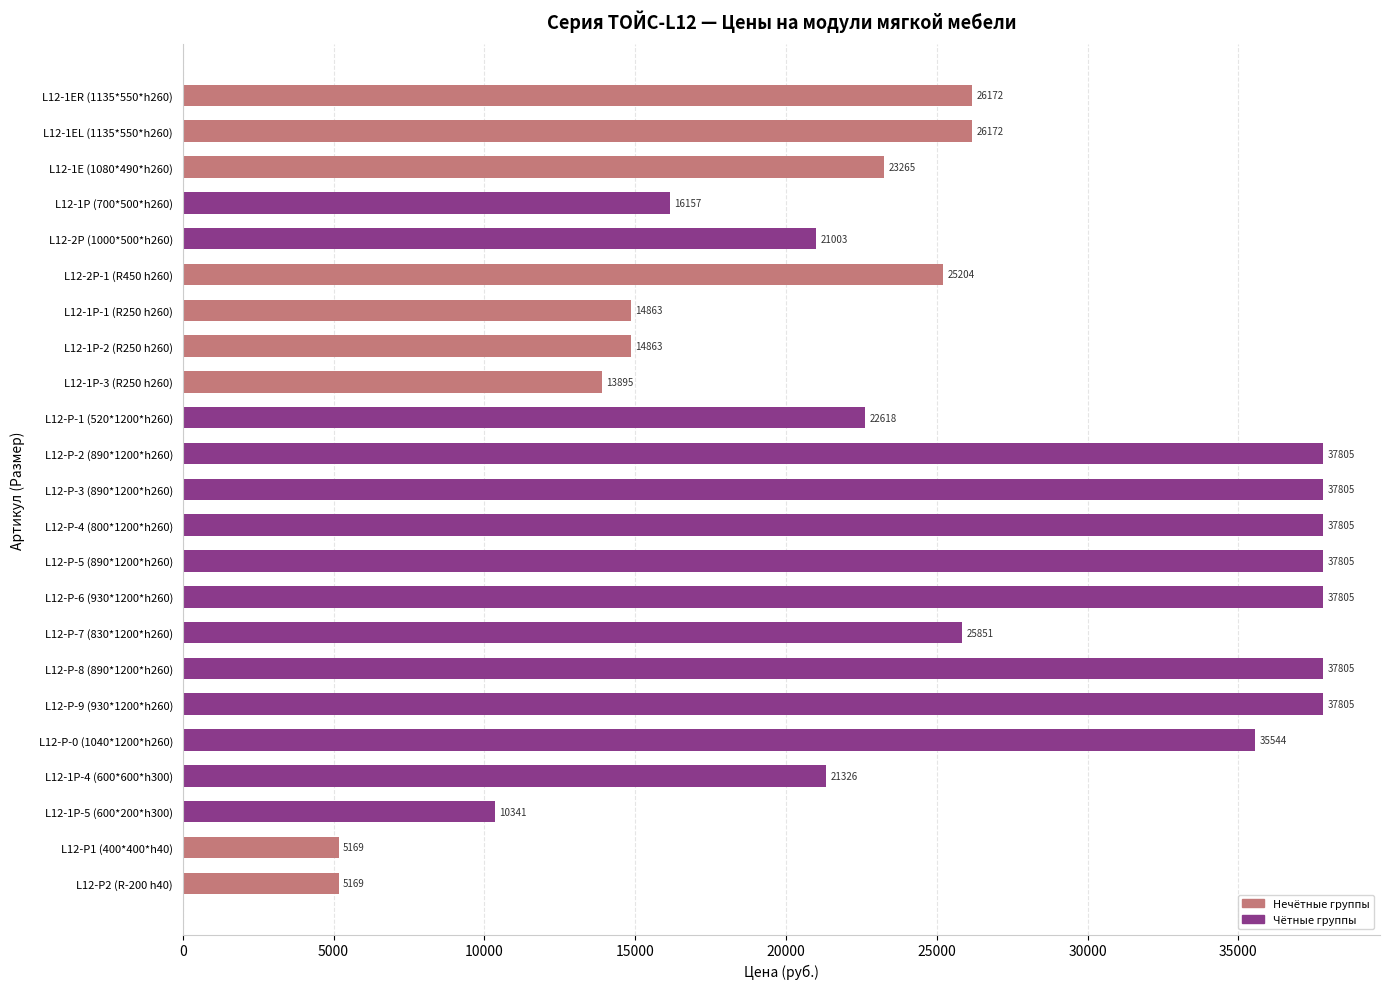

What is the smallest value displayed?

5169